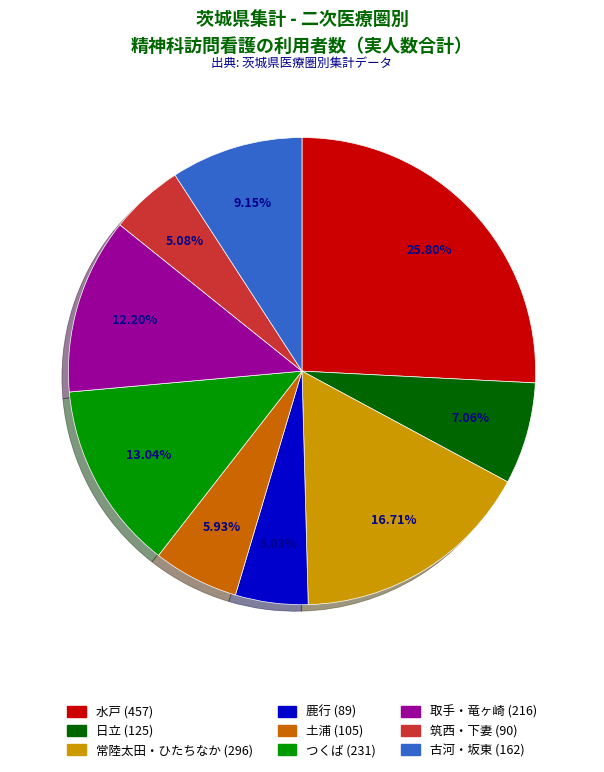

Do 日立 (125) and 常陸太田・ひたちなか (296) together represent more than half of the pie?

No